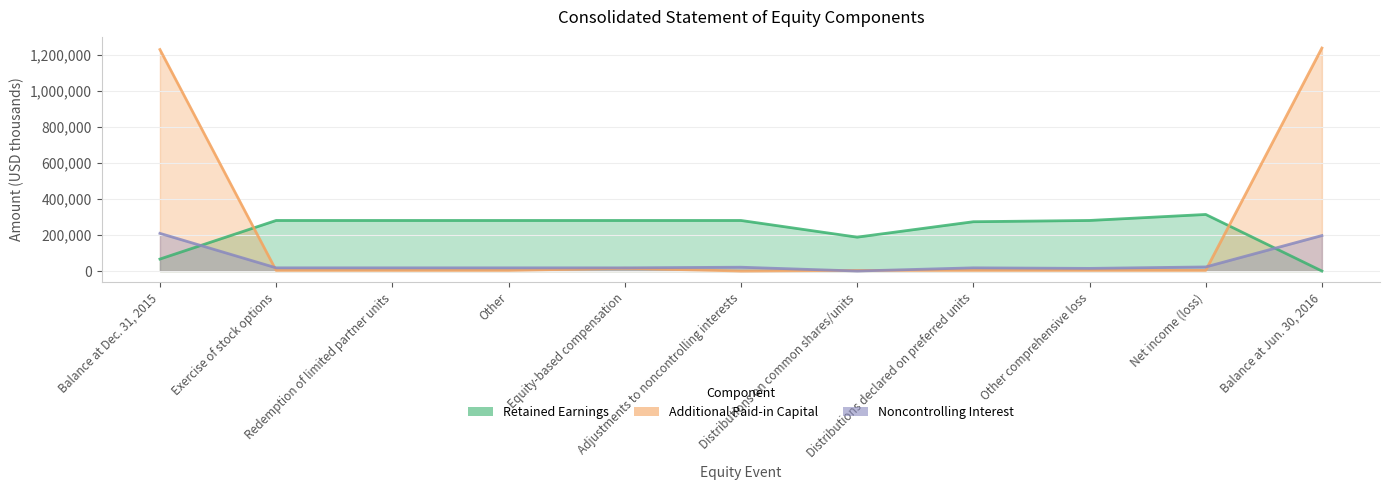

What is the difference between the maximum and minimum values in the Retained Earnings series?

313960